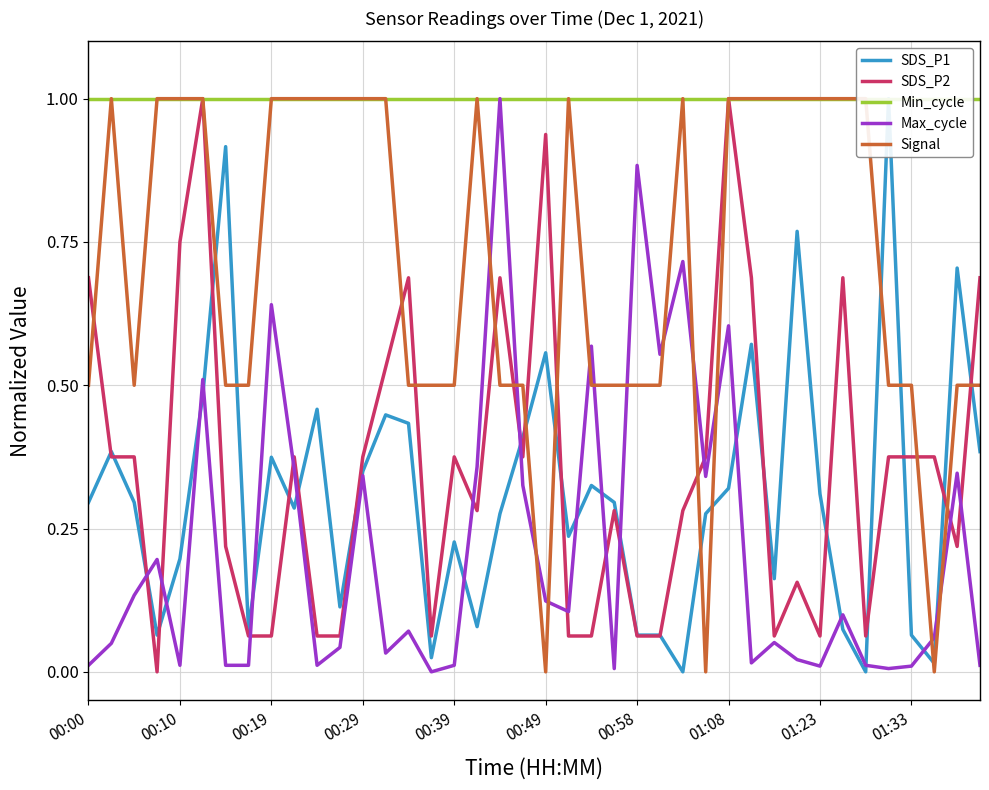

The value of Max_cycle at 00:00 is 0.0. True or false?

True